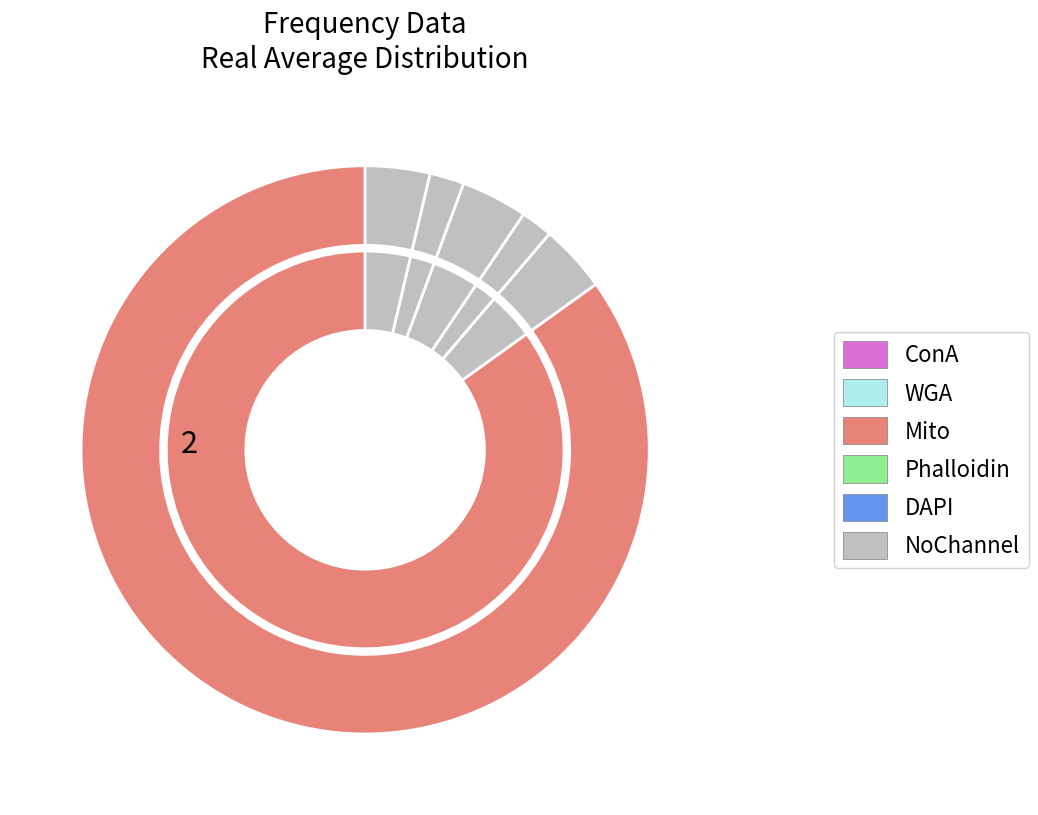

What percentage is the 1060.0 slice, to the nearest percent?

87%